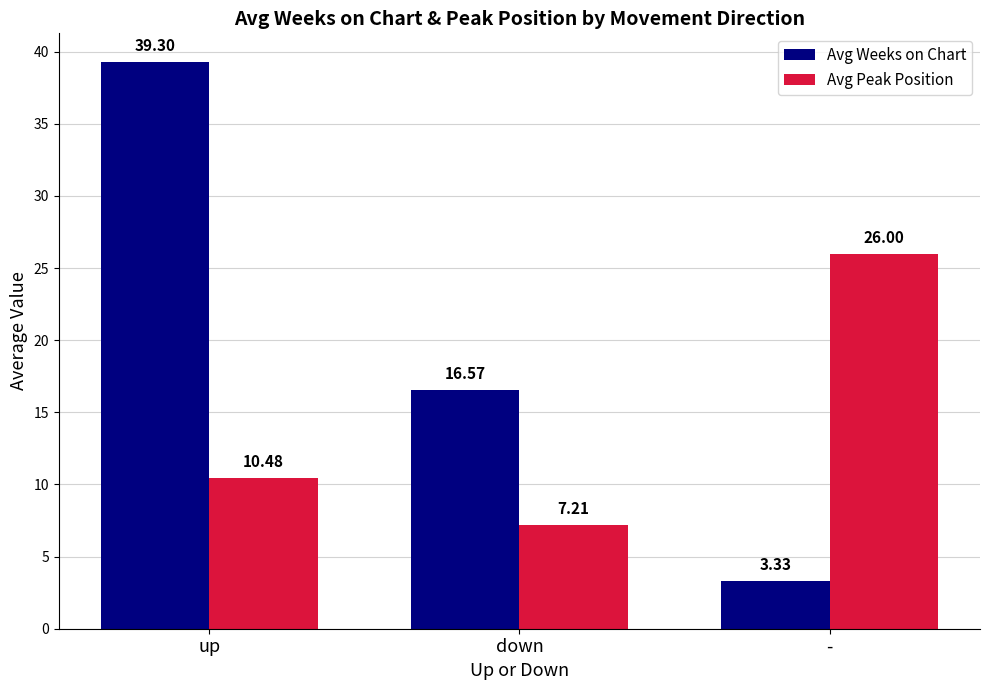

What is the maximum value for Avg Weeks on Chart?

39.3